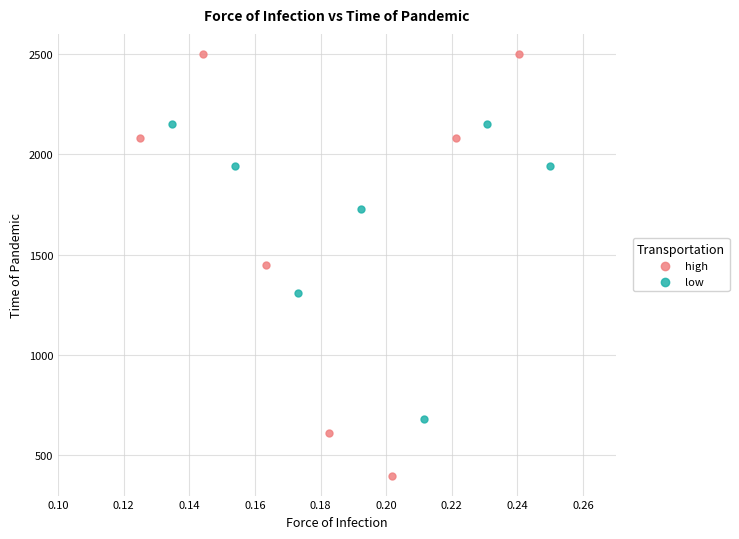

Which series reaches the maximum Y coordinate?

high